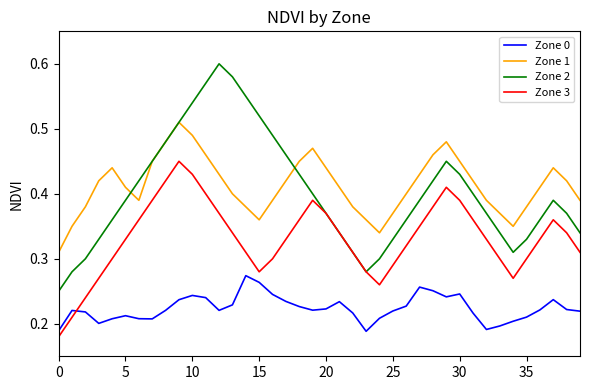

List the series in order of their peak value, highest first.

Zone 2, Zone 1, Zone 3, Zone 0